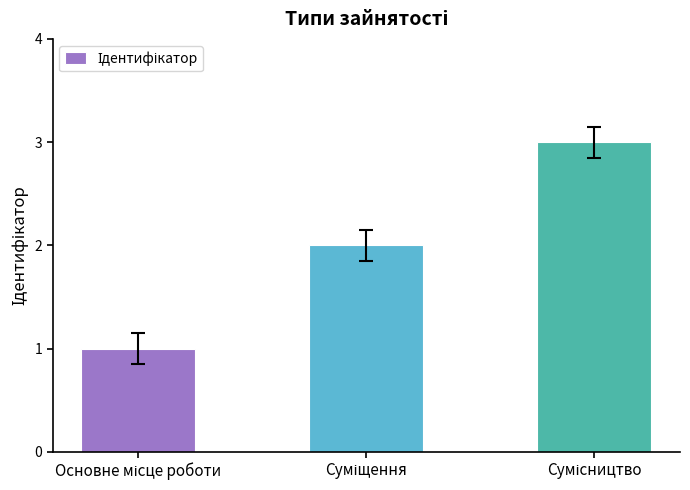

What is the greatest value displayed?

3